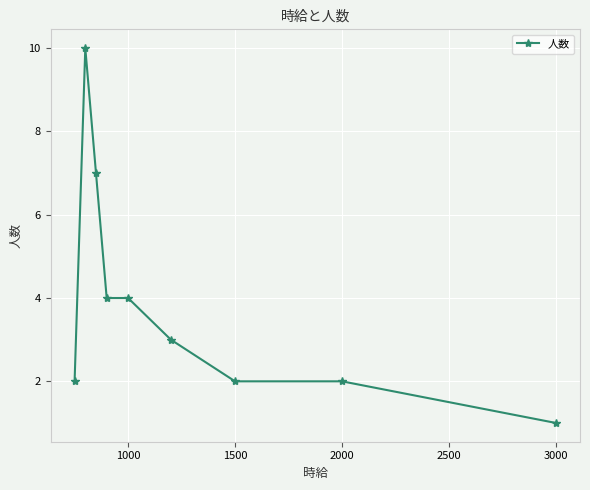

Does the chart have visible grid lines?

Yes